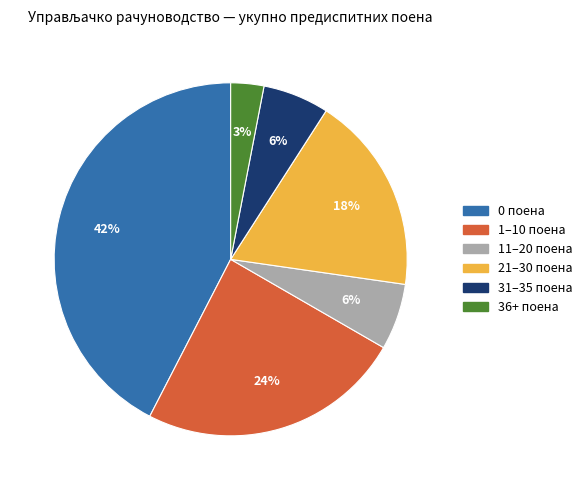

To the nearest percent, what is the difference between the largest and smallest slice percentages?

39%